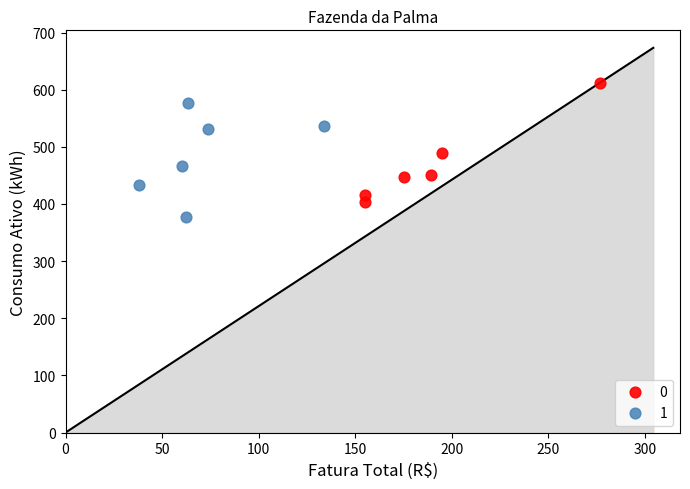

What are all the series names shown in the legend?

0, 1